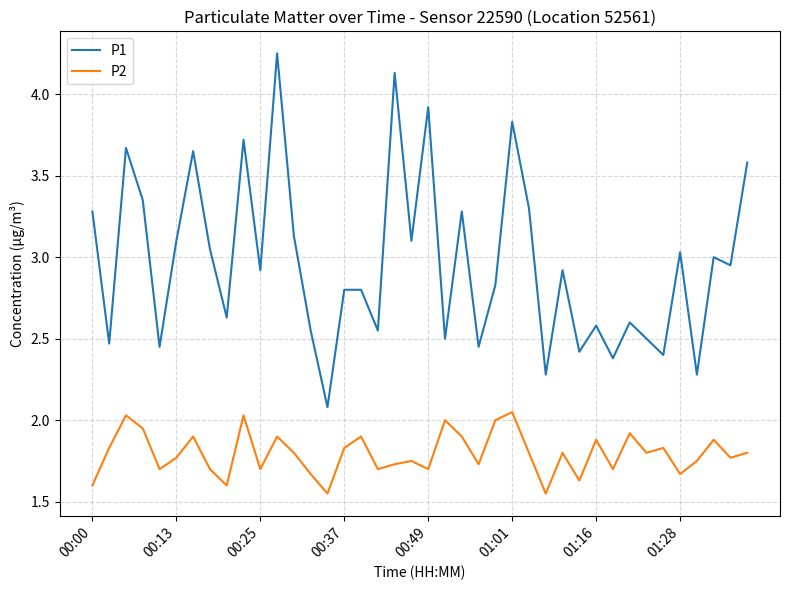

Which series has the largest total across all categories?

P1